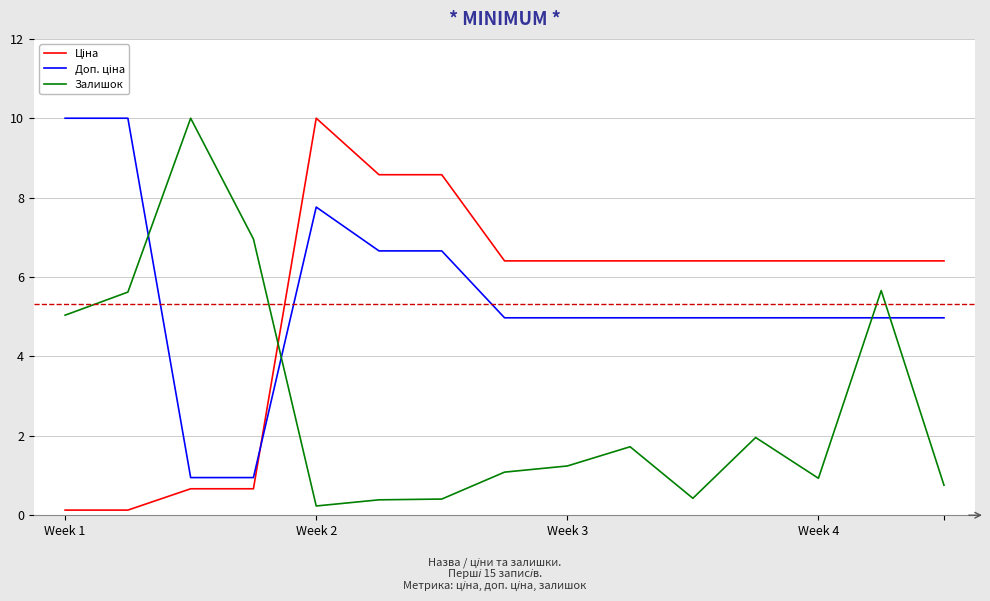

What is the greatest value displayed?

10.0